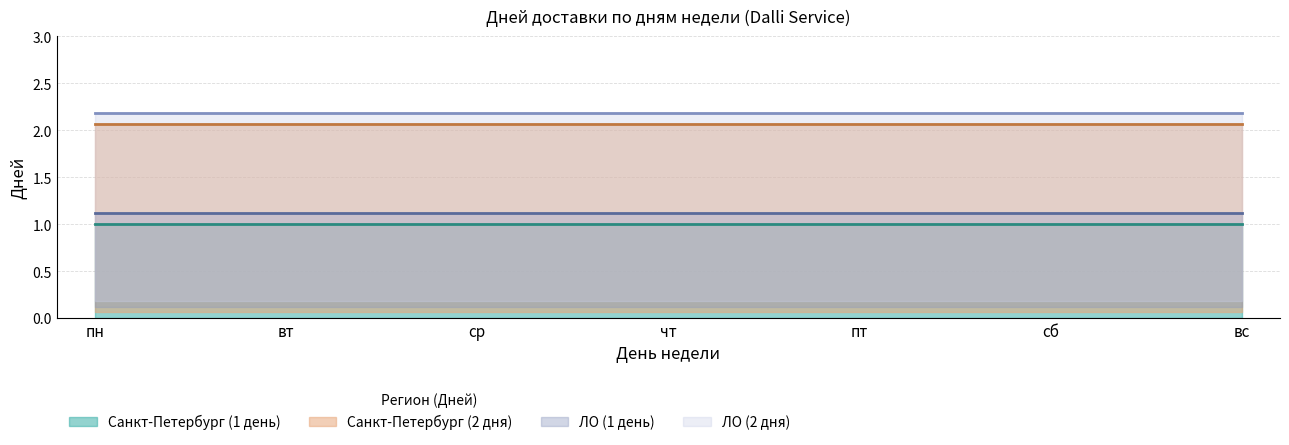

What is the value of the Санкт-Петербург (2 дня) point at the 7th from the left?

2